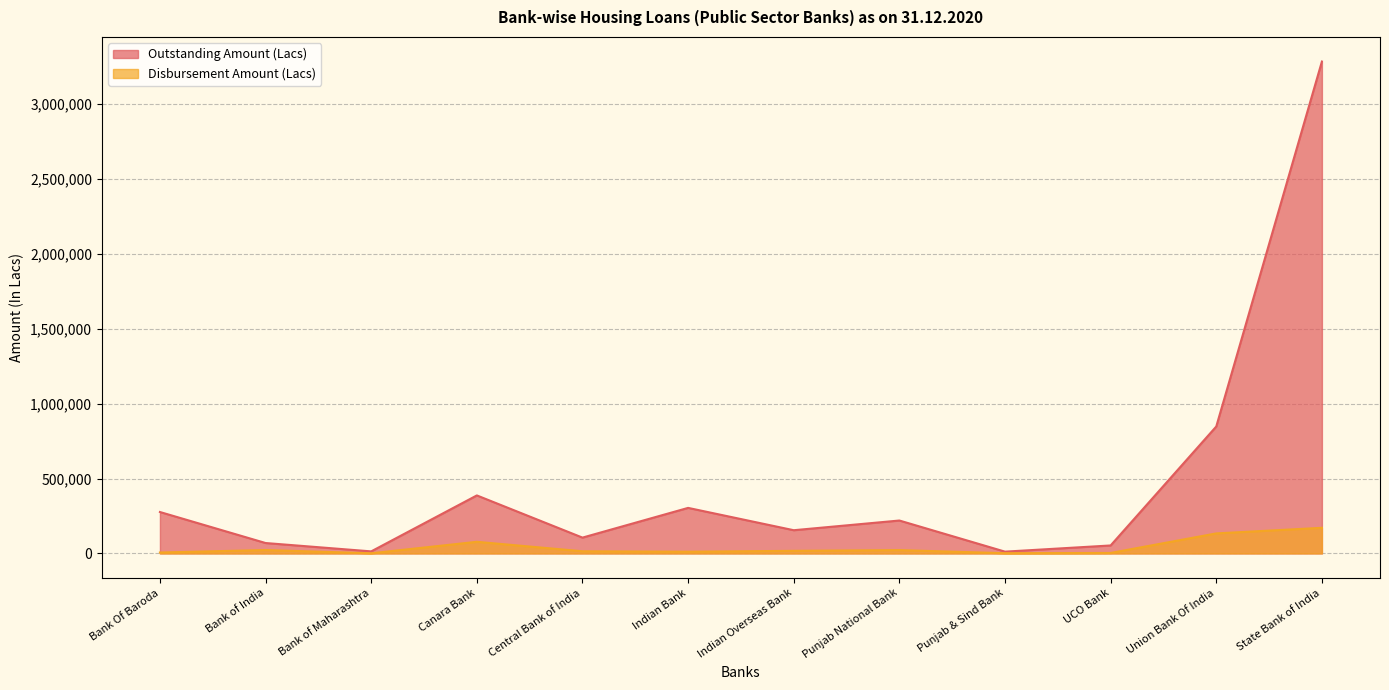

How many lines are shown in the chart?

2